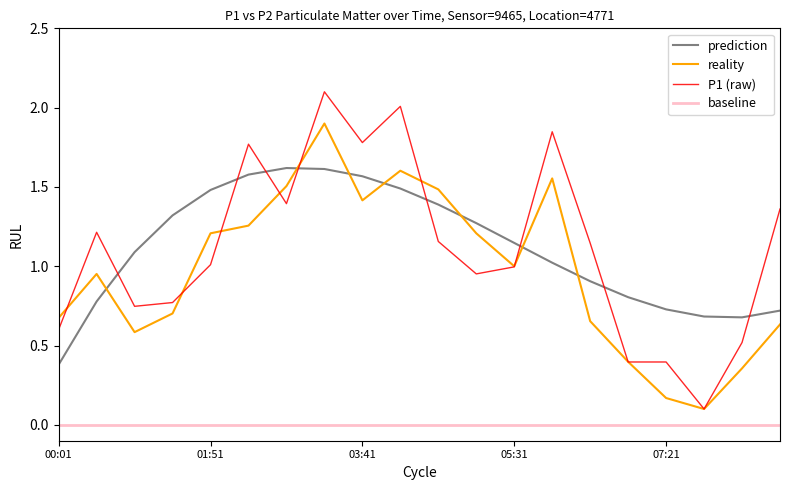

What is the highest value of the P1 (raw) series?

2.1